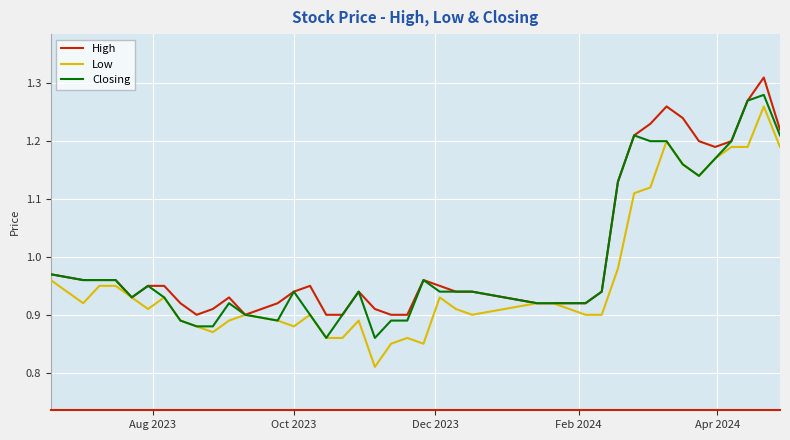

What are all the series names shown in the legend?

High, Low, Closing